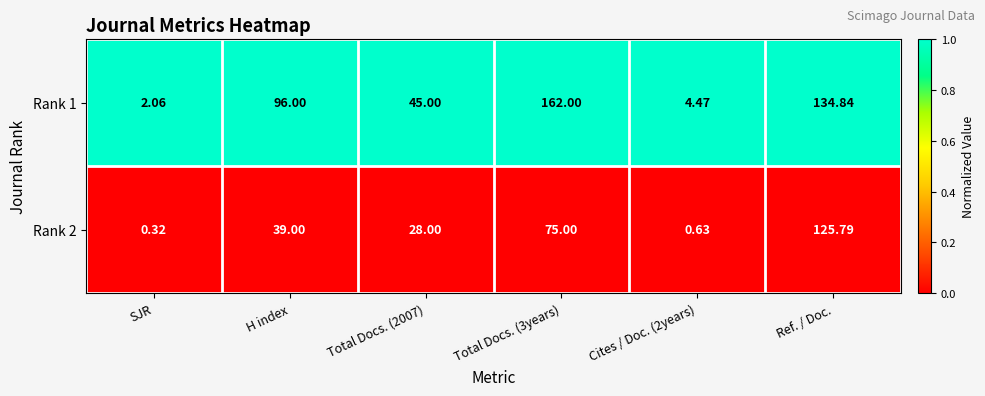

Is the value of Rank 2 at H index greater than the value of Rank 1 at SJR?

Yes